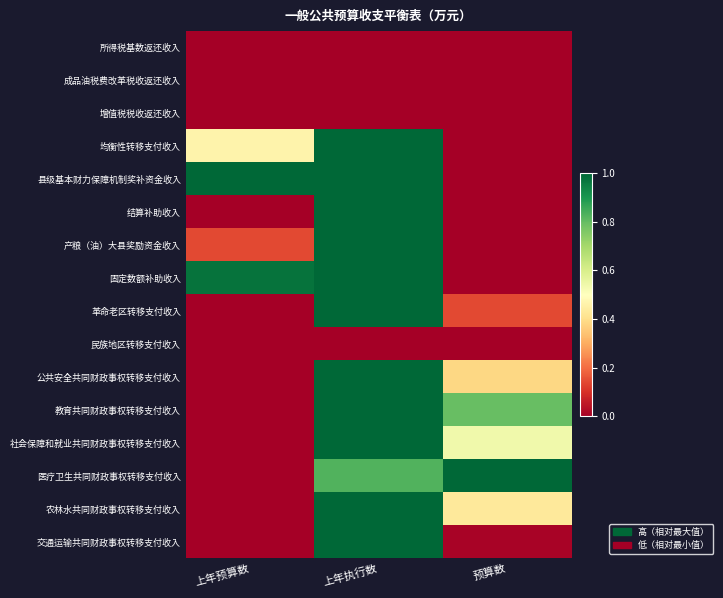

Reading left to right, what are all the values shown in this chart?

所得税基数返还收入: 上年预算数=0.0	上年执行数=0.0	预算数=0.0
成品油税费改革税收返还收入: 上年预算数=0.0	上年执行数=0.0	预算数=0.0
增值税税收返还收入: 上年预算数=0.0	上年执行数=0.0	预算数=0.0
均衡性转移支付收入: 上年预算数=0.5	上年执行数=1.0	预算数=0.0
县级基本财力保障机制奖补资金收入: 上年预算数=1.0	上年执行数=1.0	预算数=0.0
结算补助收入: 上年预算数=0.0	上年执行数=1.0	预算数=0.0
产粮（油）大县奖励资金收入: 上年预算数=0.1	上年执行数=1.0	预算数=0.0
固定数额补助收入: 上年预算数=1.0	上年执行数=1.0	预算数=0.0
革命老区转移支付收入: 上年预算数=0.0	上年执行数=1.0	预算数=0.1
民族地区转移支付收入: 上年预算数=0.0	上年执行数=0.0	预算数=0.0
公共安全共同财政事权转移支付收入: 上年预算数=0.0	上年执行数=1.0	预算数=0.4
教育共同财政事权转移支付收入: 上年预算数=0.0	上年执行数=1.0	预算数=0.8
社会保障和就业共同财政事权转移支付收入: 上年预算数=0.0	上年执行数=1.0	预算数=0.5
医疗卫生共同财政事权转移支付收入: 上年预算数=0.0	上年执行数=0.8	预算数=1.0
农林水共同财政事权转移支付收入: 上年预算数=0.0	上年执行数=1.0	预算数=0.4
交通运输共同财政事权转移支付收入: 上年预算数=0.0	上年执行数=1.0	预算数=0.0